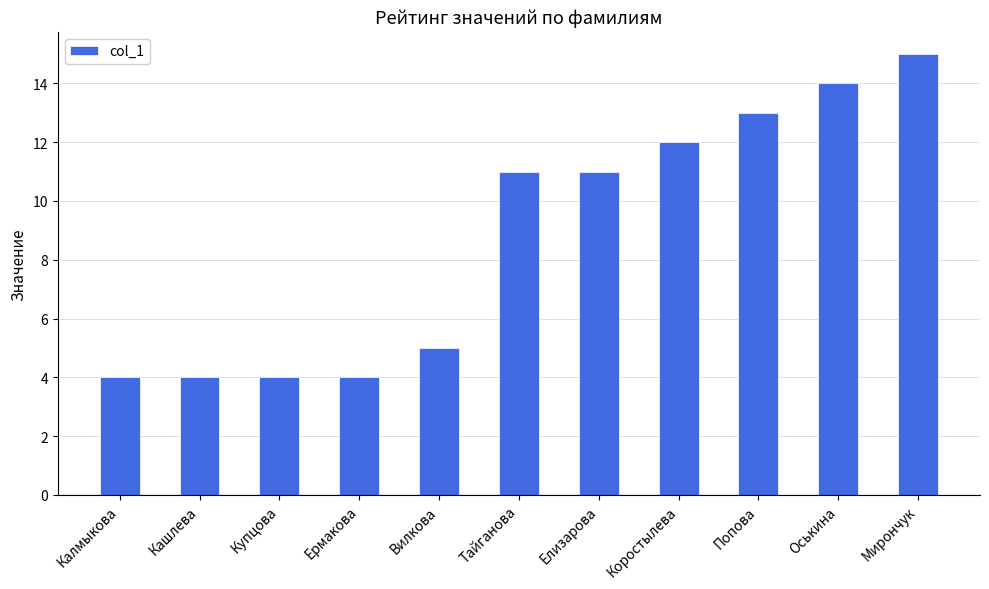

What is the maximum value shown in the chart?

15